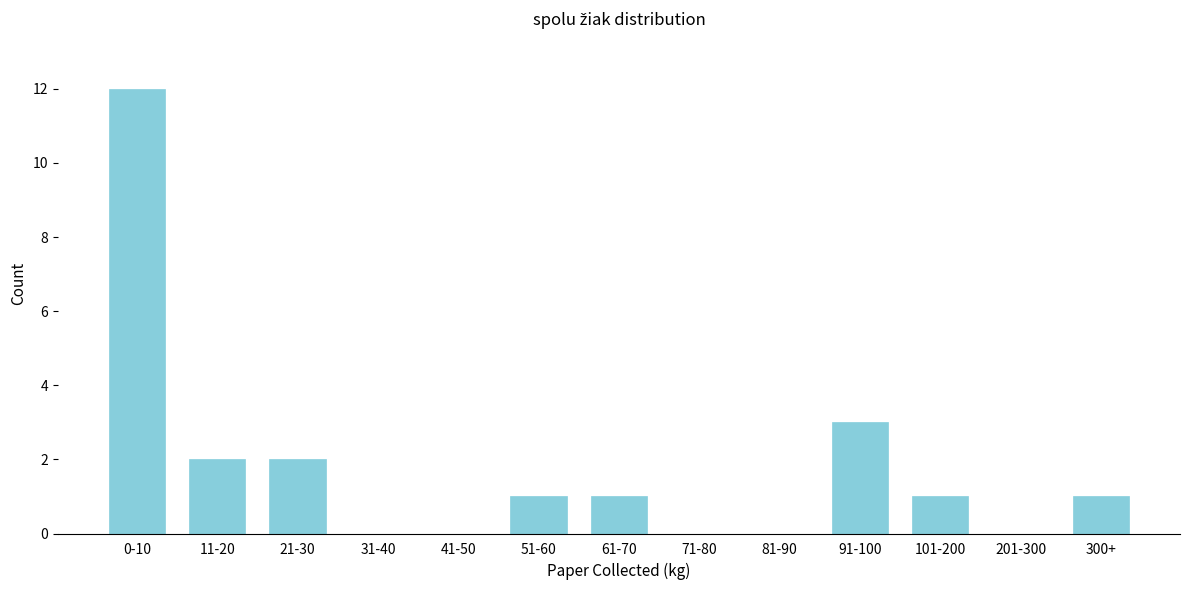

Reading left to right, transcribe all the data shown in this chart.

0-10=12	11-20=2	21-30=2	31-40=0	41-50=0	51-60=1	61-70=1	71-80=0	81-90=0	91-100=3	101-200=1	201-300=0	300+=1